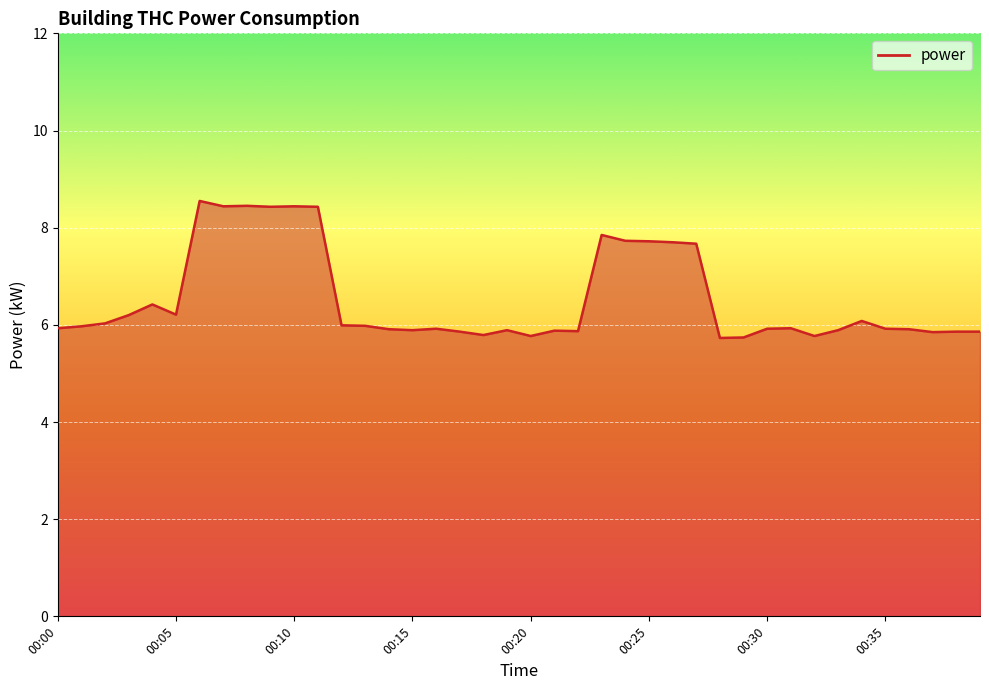

What is the difference between the maximum and minimum values?

2.8